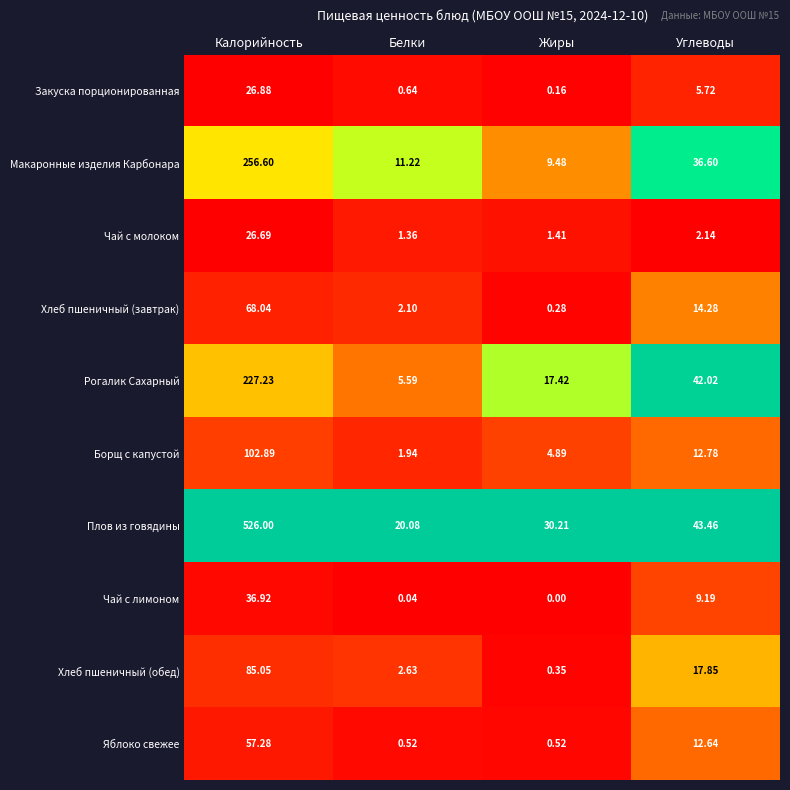

Rank the series by their maximum value, from highest to lowest.

Плов из говядины, Макаронные изделия Карбонара, Рогалик Сахарный, Борщ с капустой, Хлеб пшеничный (обед), Хлеб пшеничный (завтрак), Яблоко свежее, Чай с лимоном, Закуска порционированная, Чай с молоком